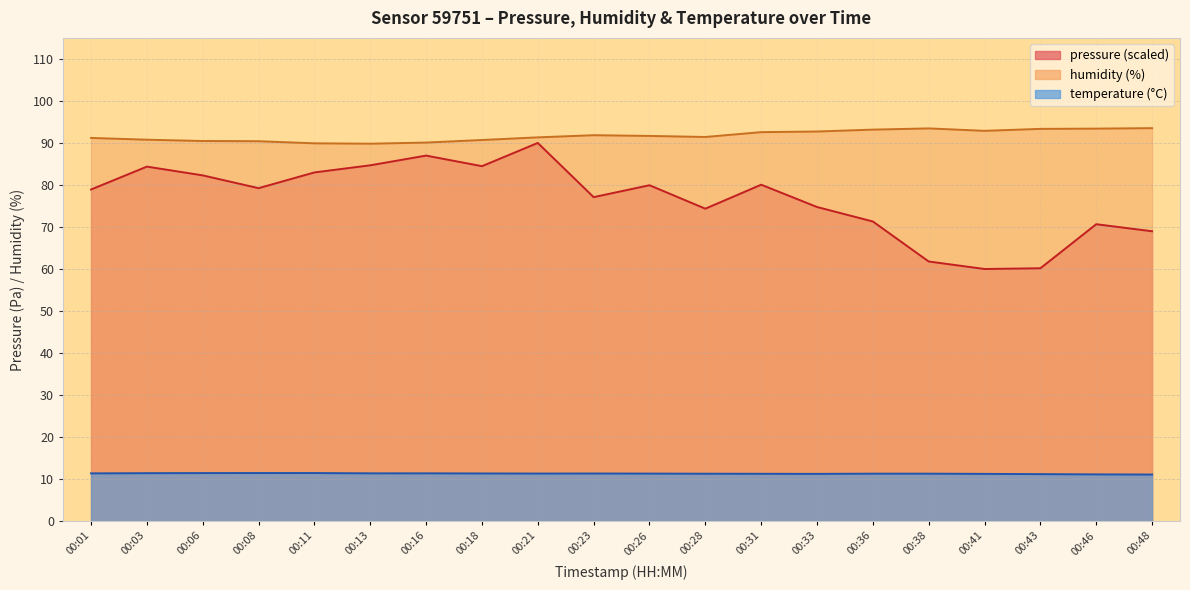

What is the average value of the temperature series?

11.3